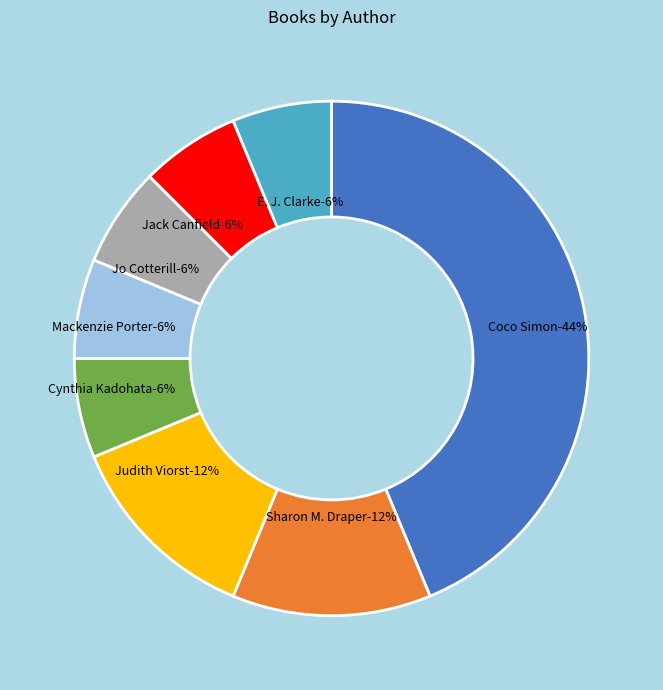

To the nearest percent, what portion does Coco Simon represent?

44%